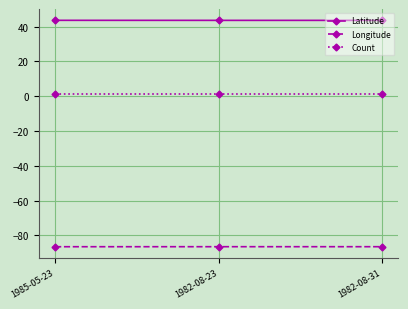

The Longitude series shows -86.5 at 1982-08-23. True or false?

True